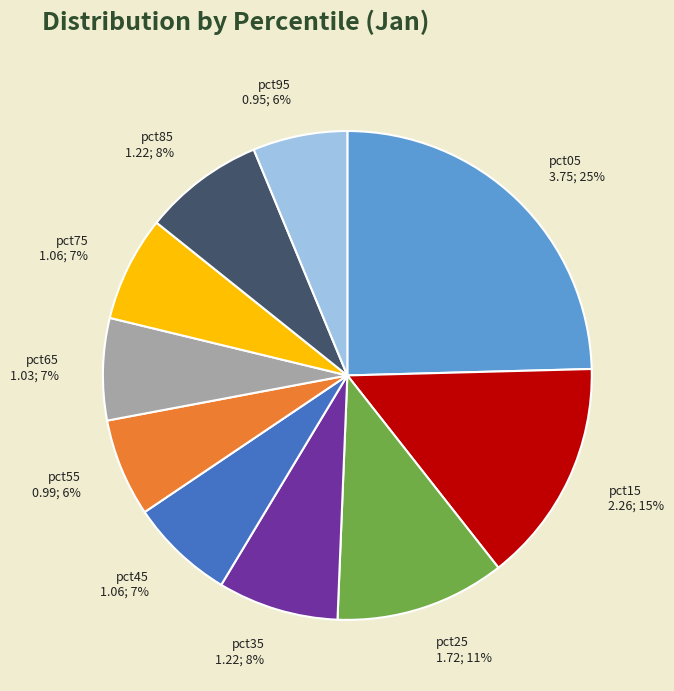

True or false: pct65 accounts for 7% of the total.

True